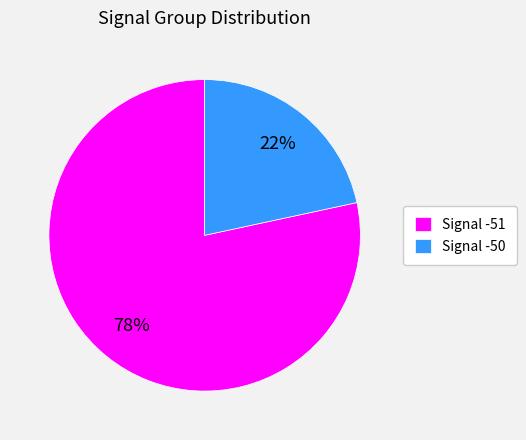

Which has a higher value, Signal -50 or Signal -51?

Signal -51